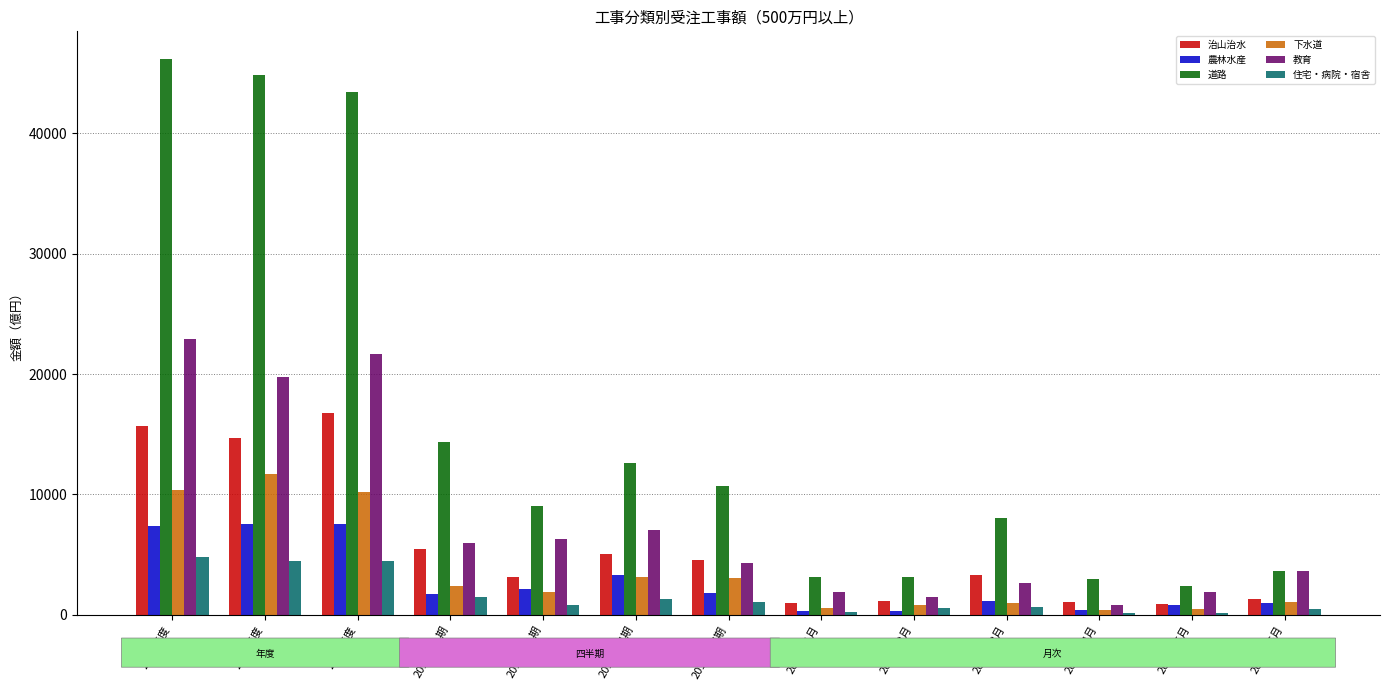

What is the greatest value displayed?

46175.0